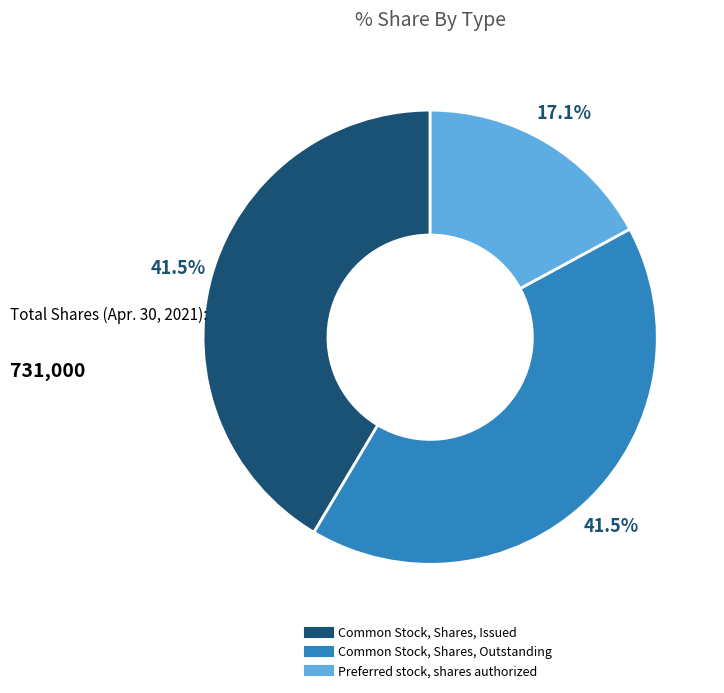

Is the sum of Common Stock, Shares, Outstanding and Common Stock, Shares, Issued greater than half?

Yes